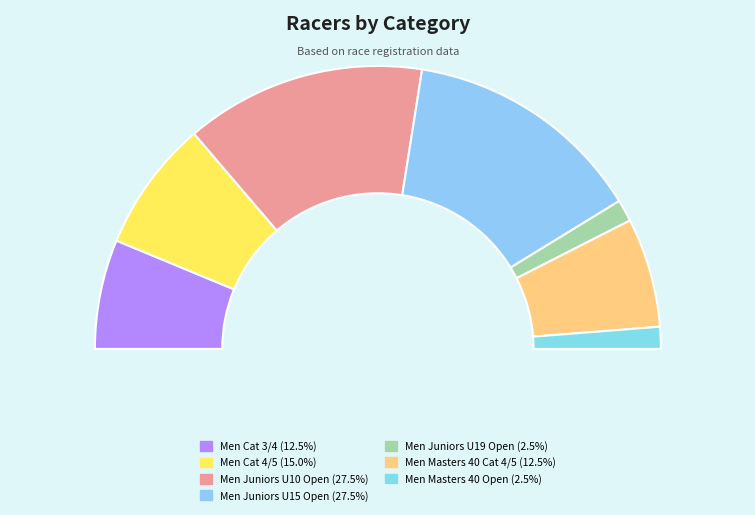

What is the ratio of the value at Men Cat 4/5 to the value at Men Masters 40 Cat 4/5?

1.2